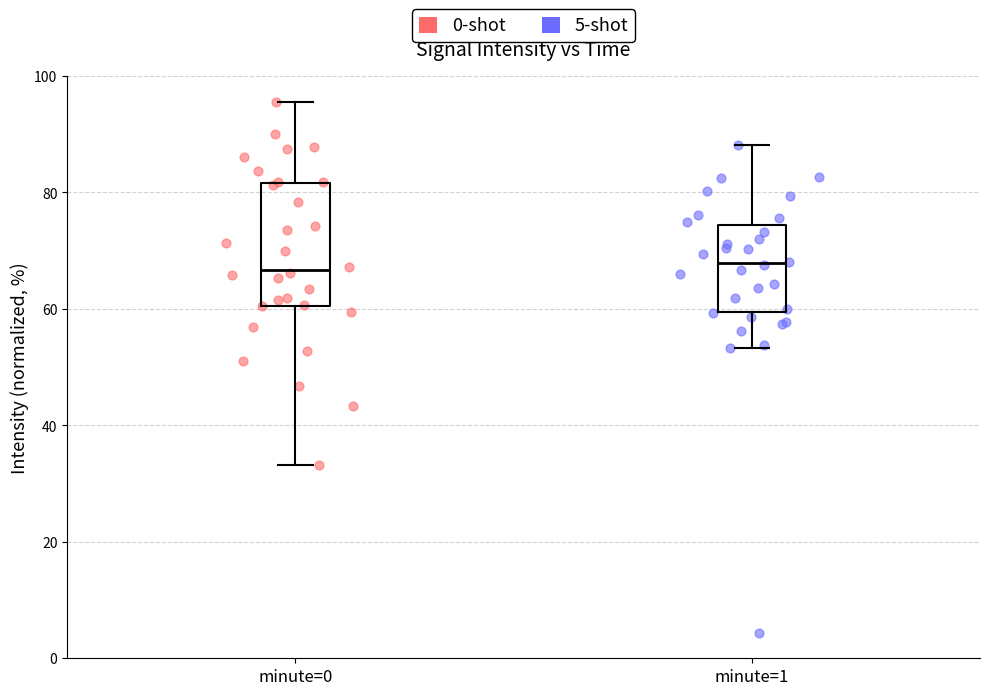

Which series reaches the minimum Y coordinate?

5-shot